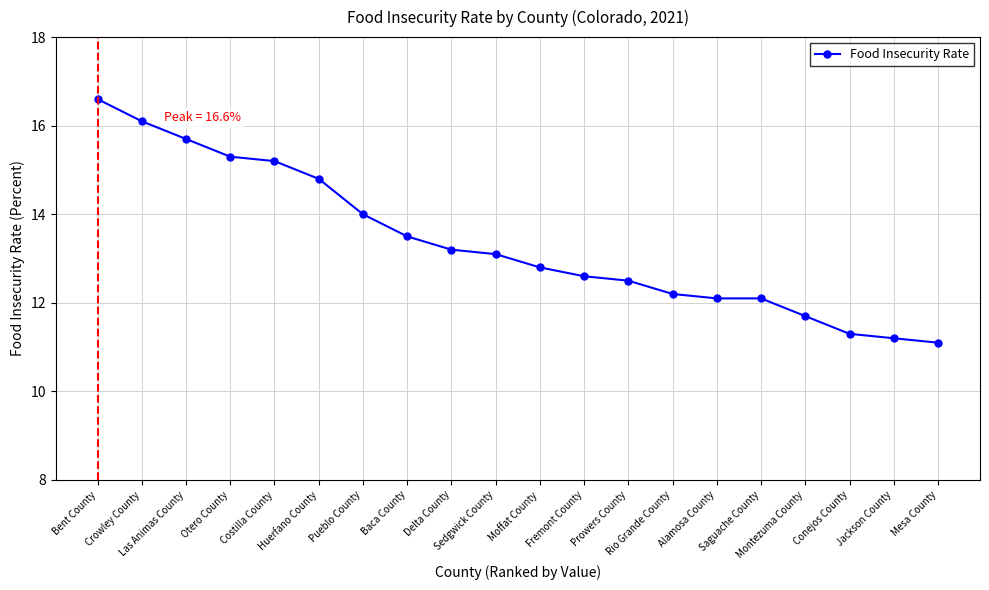

The value at Bent County is 10.3. True or false?

False